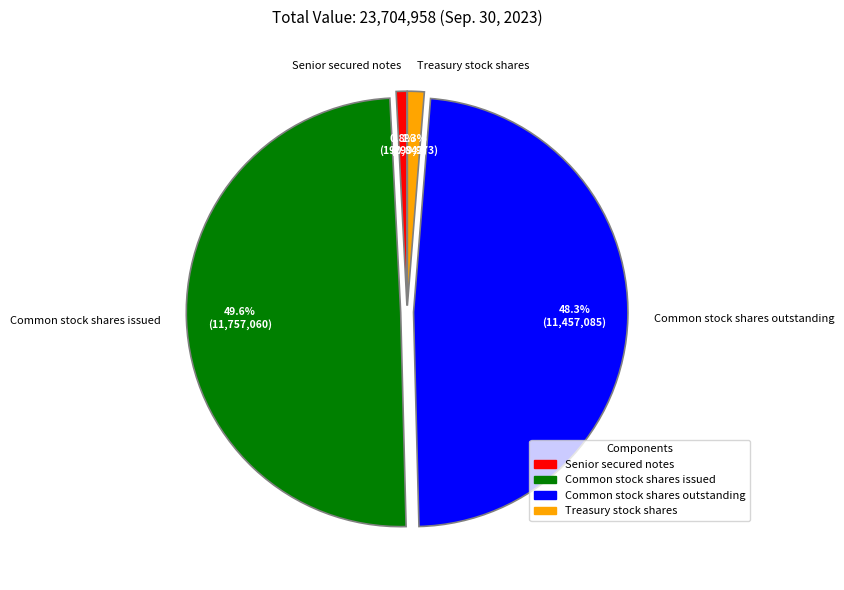

To the nearest percent, what portion does Treasury stock shares represent?

1%